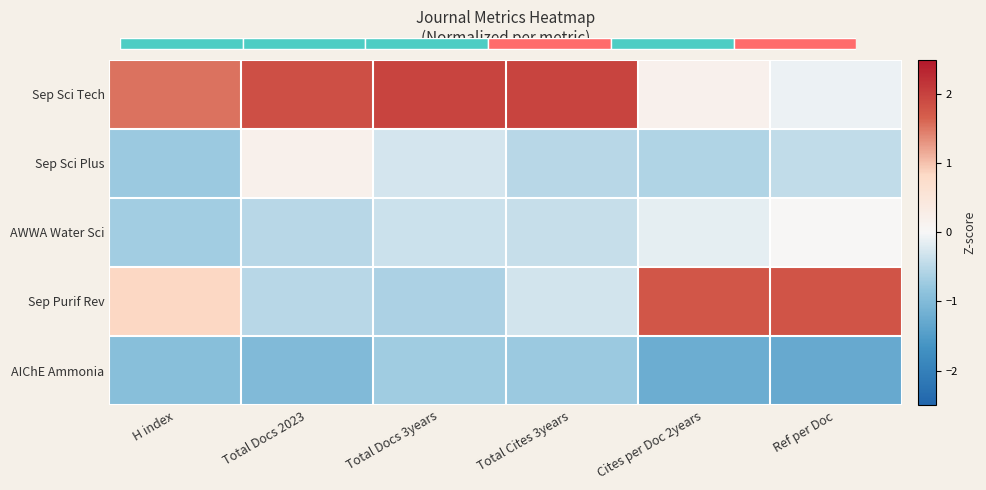

How many series are shown in this chart?

5